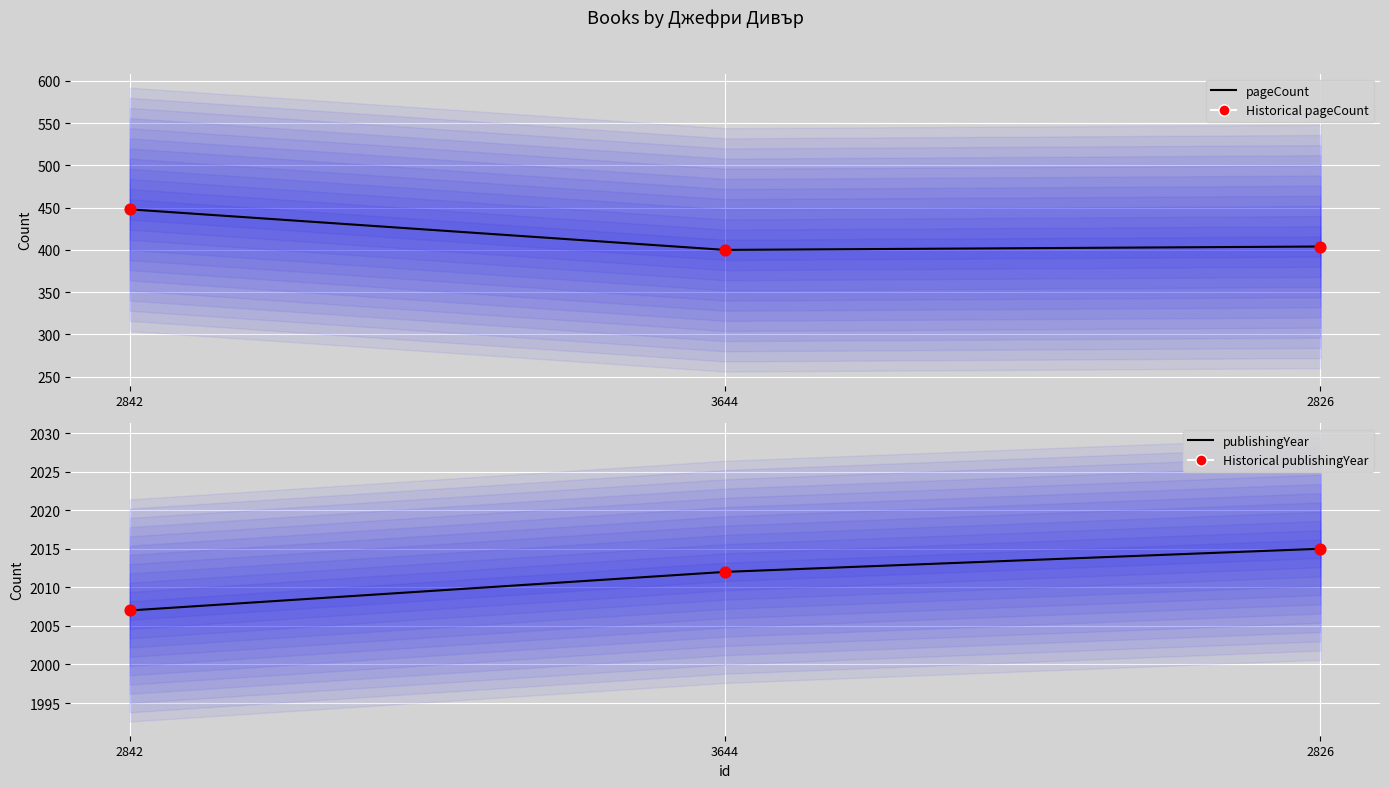

At how many categories does at least one series exceed 531?

3